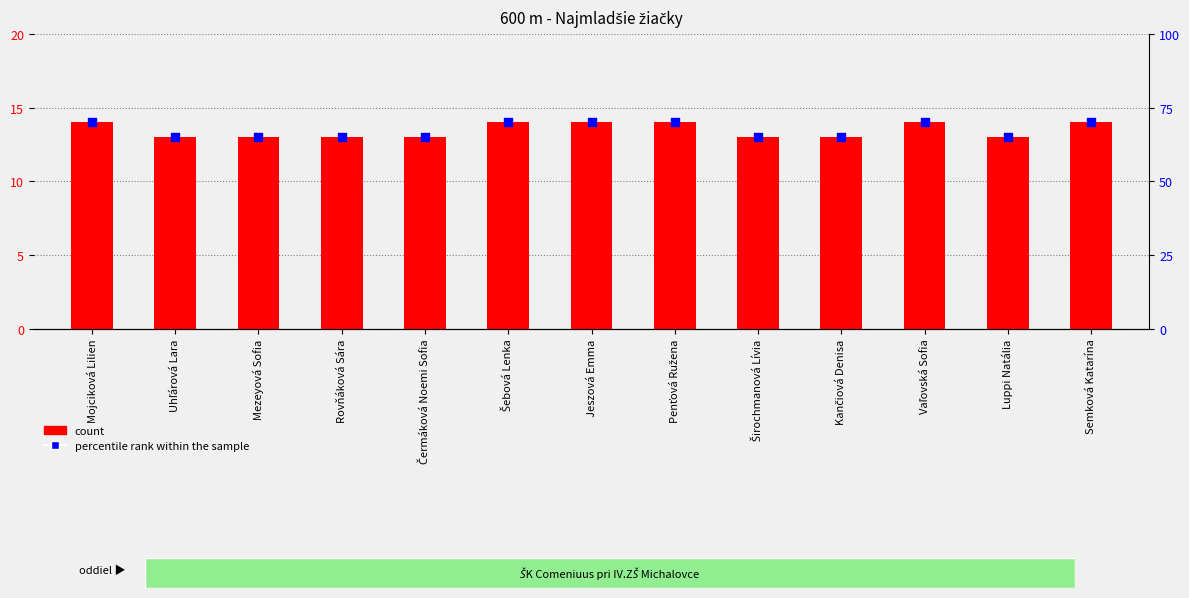

Which series has the largest Y range (max minus min)?

percentile rank within the sample